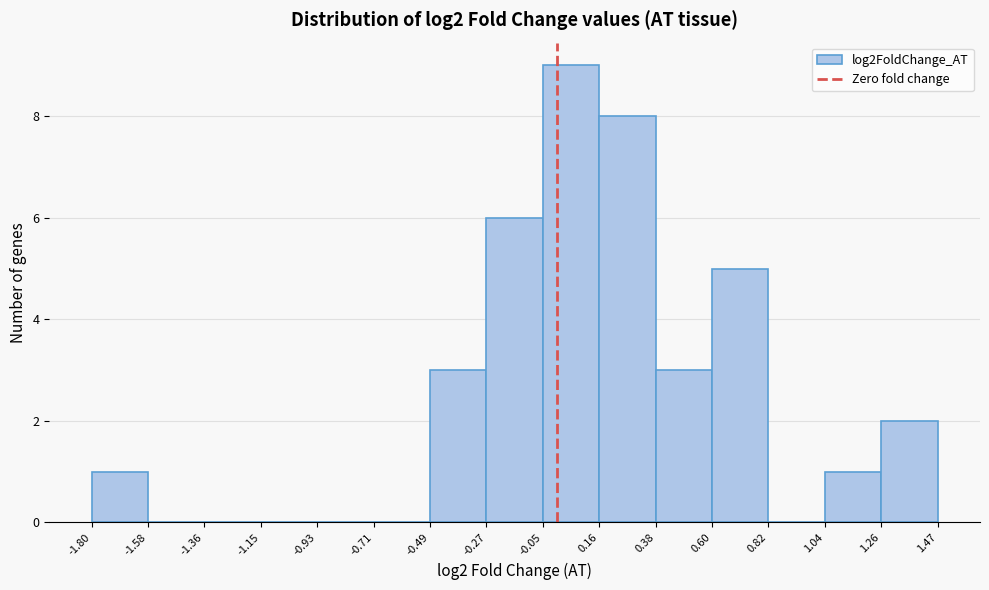

How tall is the bar that spans 1.04 to 1.26 on the x-axis? The values are not printed on the chart, so give them approximately, as read against the axis.

1